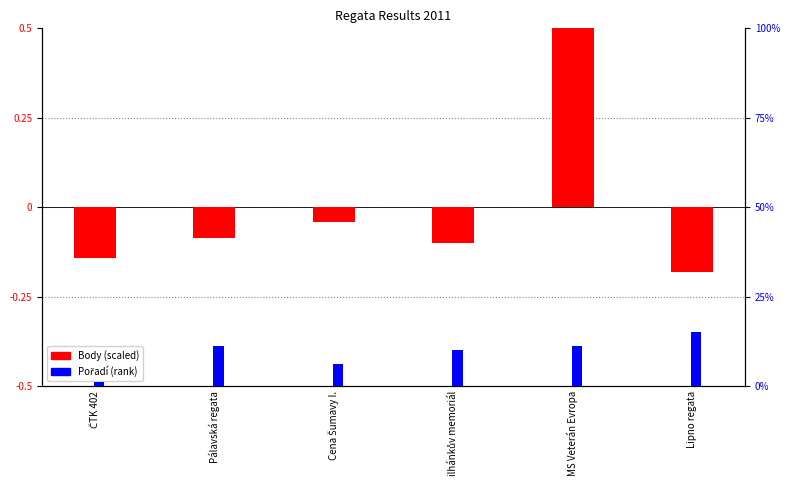

What value does the Body (scaled) series have at Pálavská regata?

-0.1